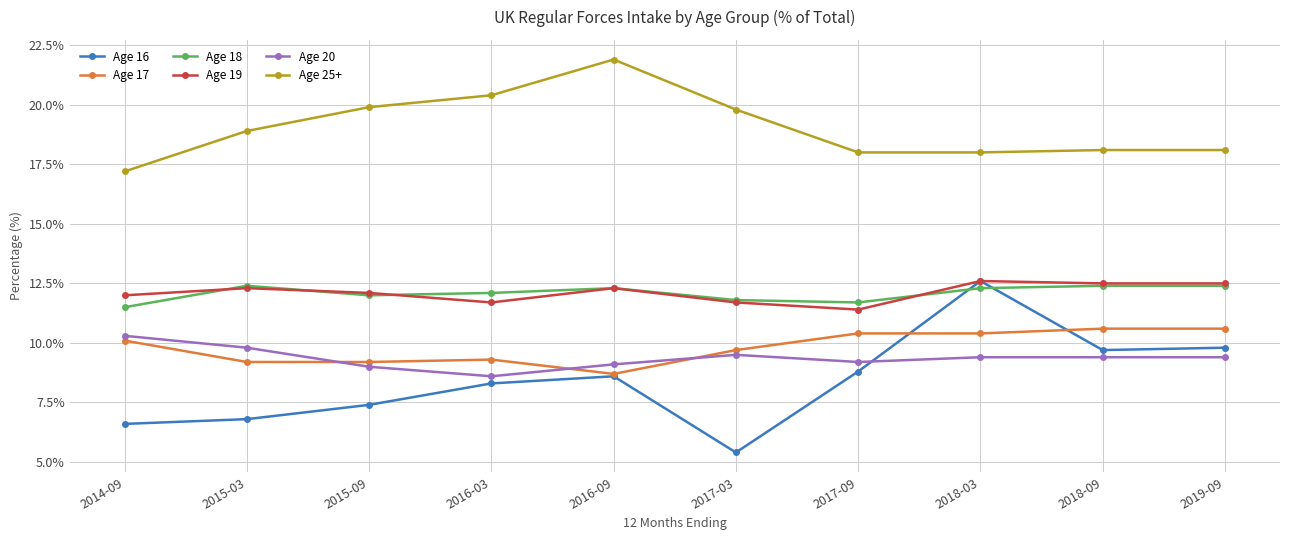

At which label does Age 20 first exceed 9?

2014-09